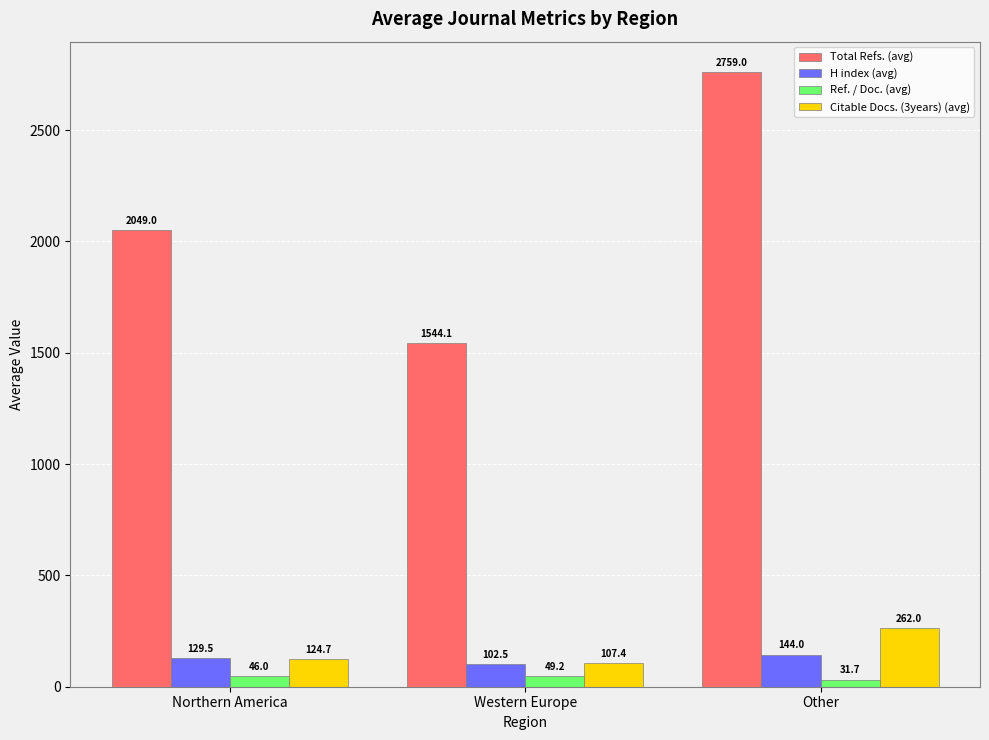

What is the label of the 1st bar from the right?

Other